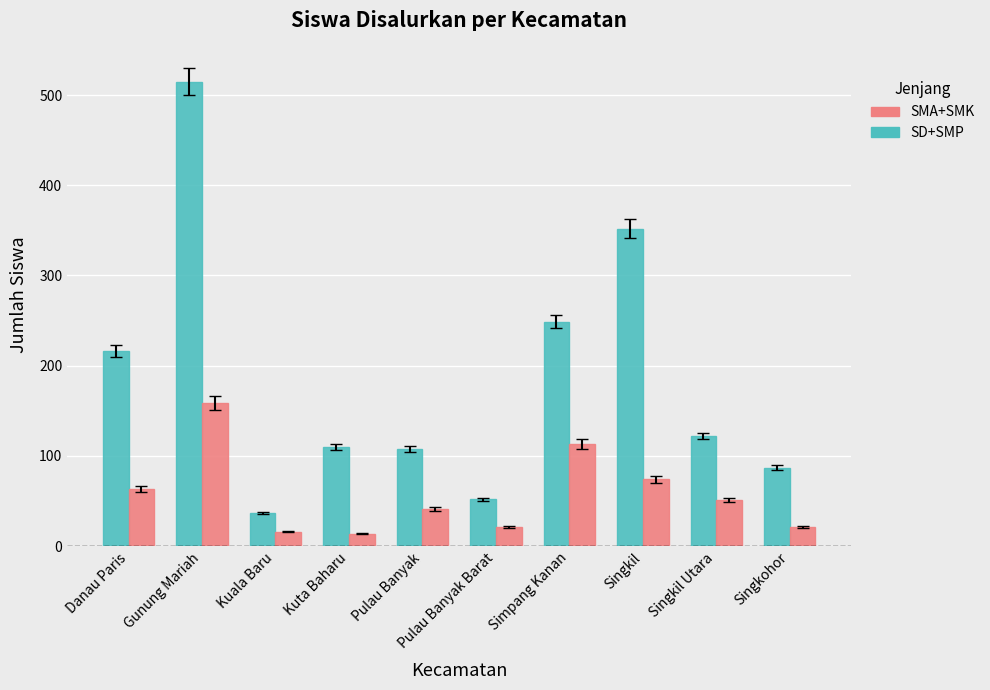

List the series in order of their overall mean, lowest first.

SMA+SMK, SD+SMP